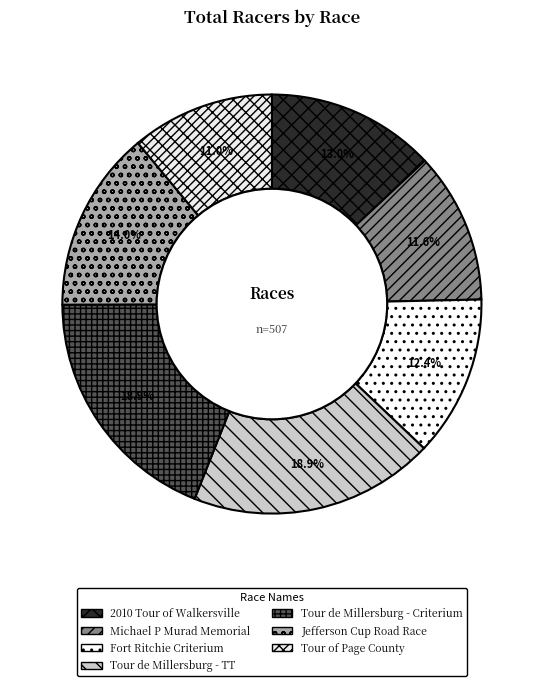

How many segments does this pie chart have?

7